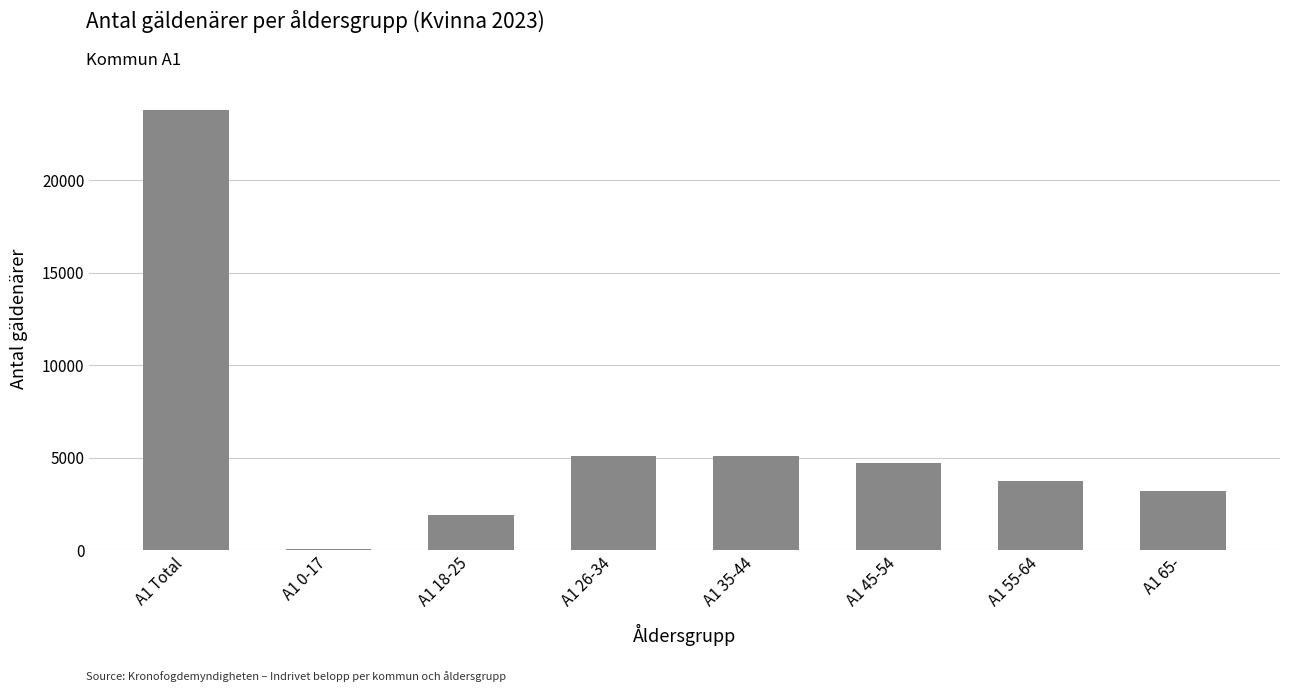

Is it true that the value at A1 26-34 is 5077?

True